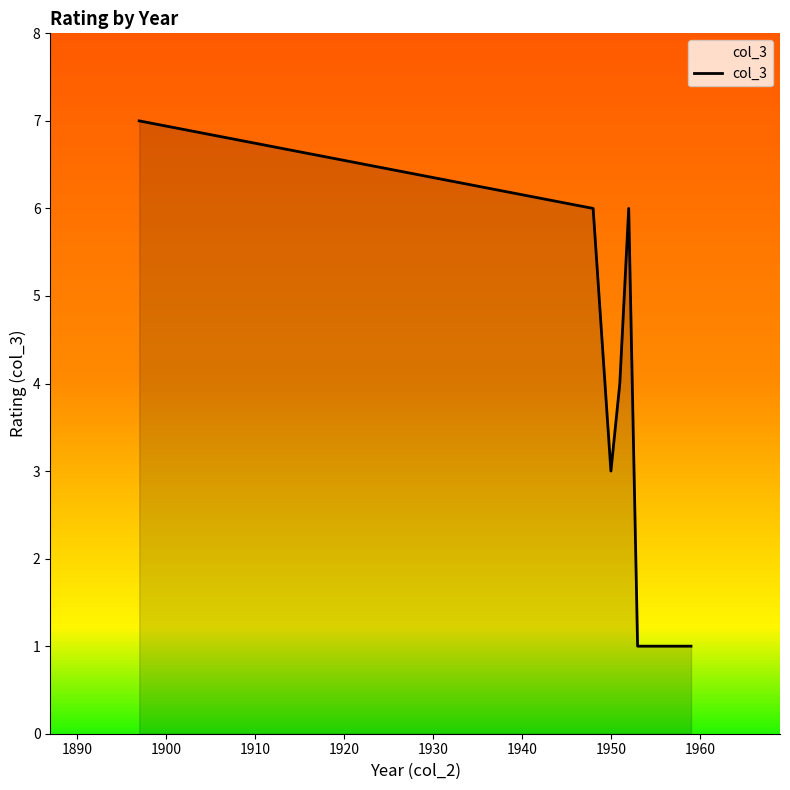

What is the difference between the maximum and minimum values?

6